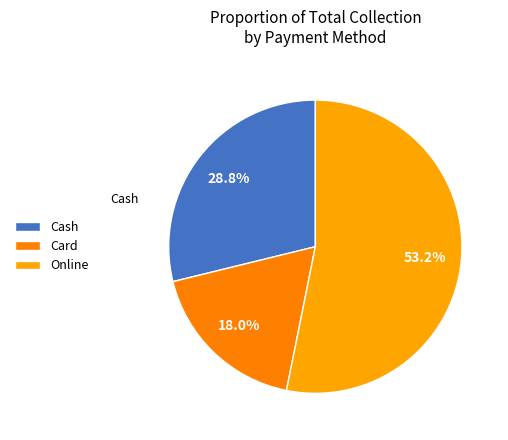

To the nearest percent, what portion does Cash represent?

29%